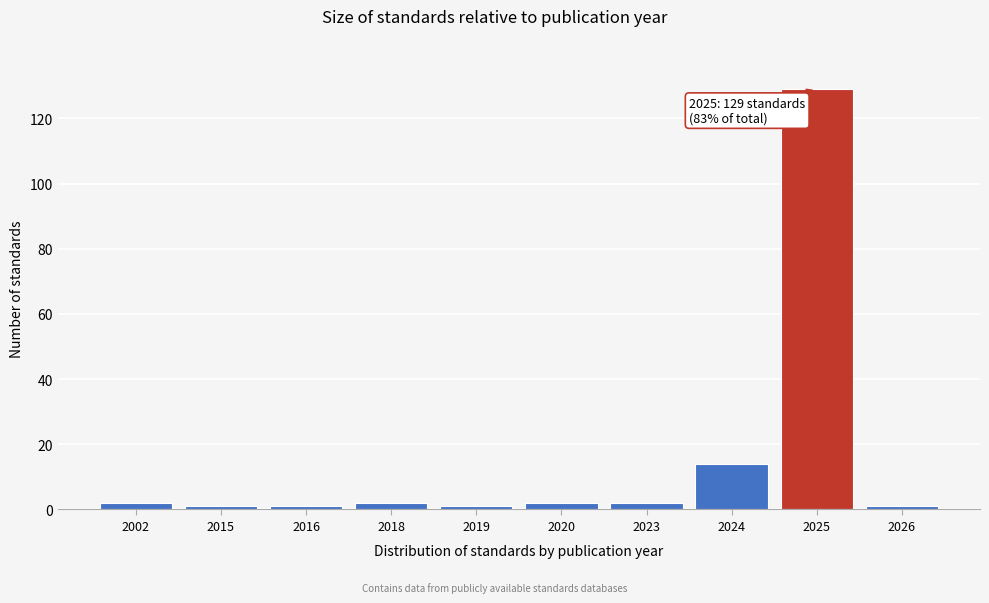

Reading left to right, transcribe all the data shown in this chart.

2	1	1	2	1	2	2	14	129	1